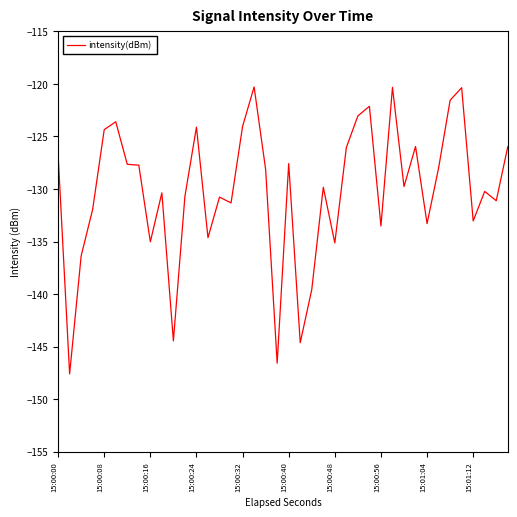

What is the smallest value displayed?

-147.6